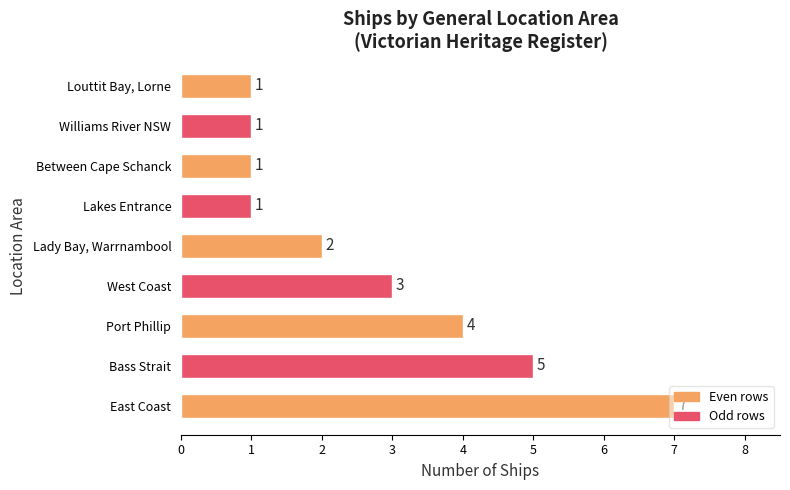

How many bars are there in total?

9